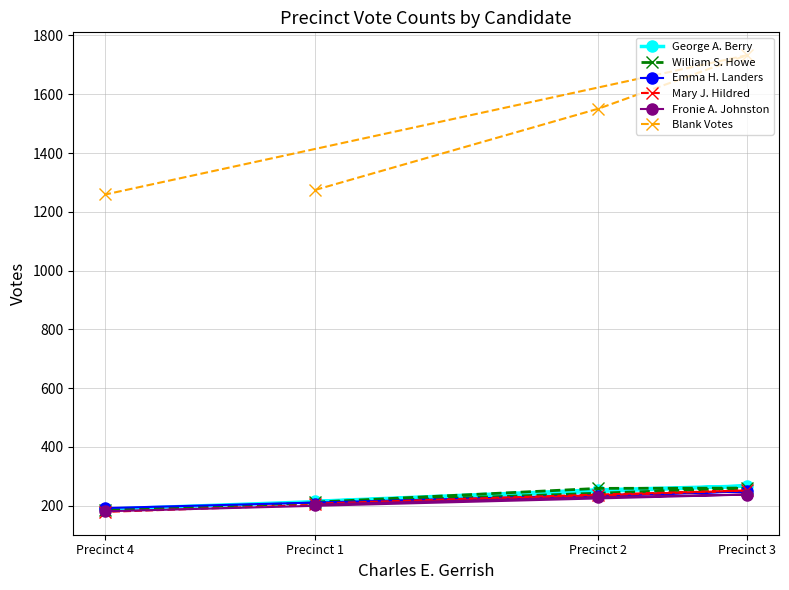

At how many categories does at least one series exceed 717?

4